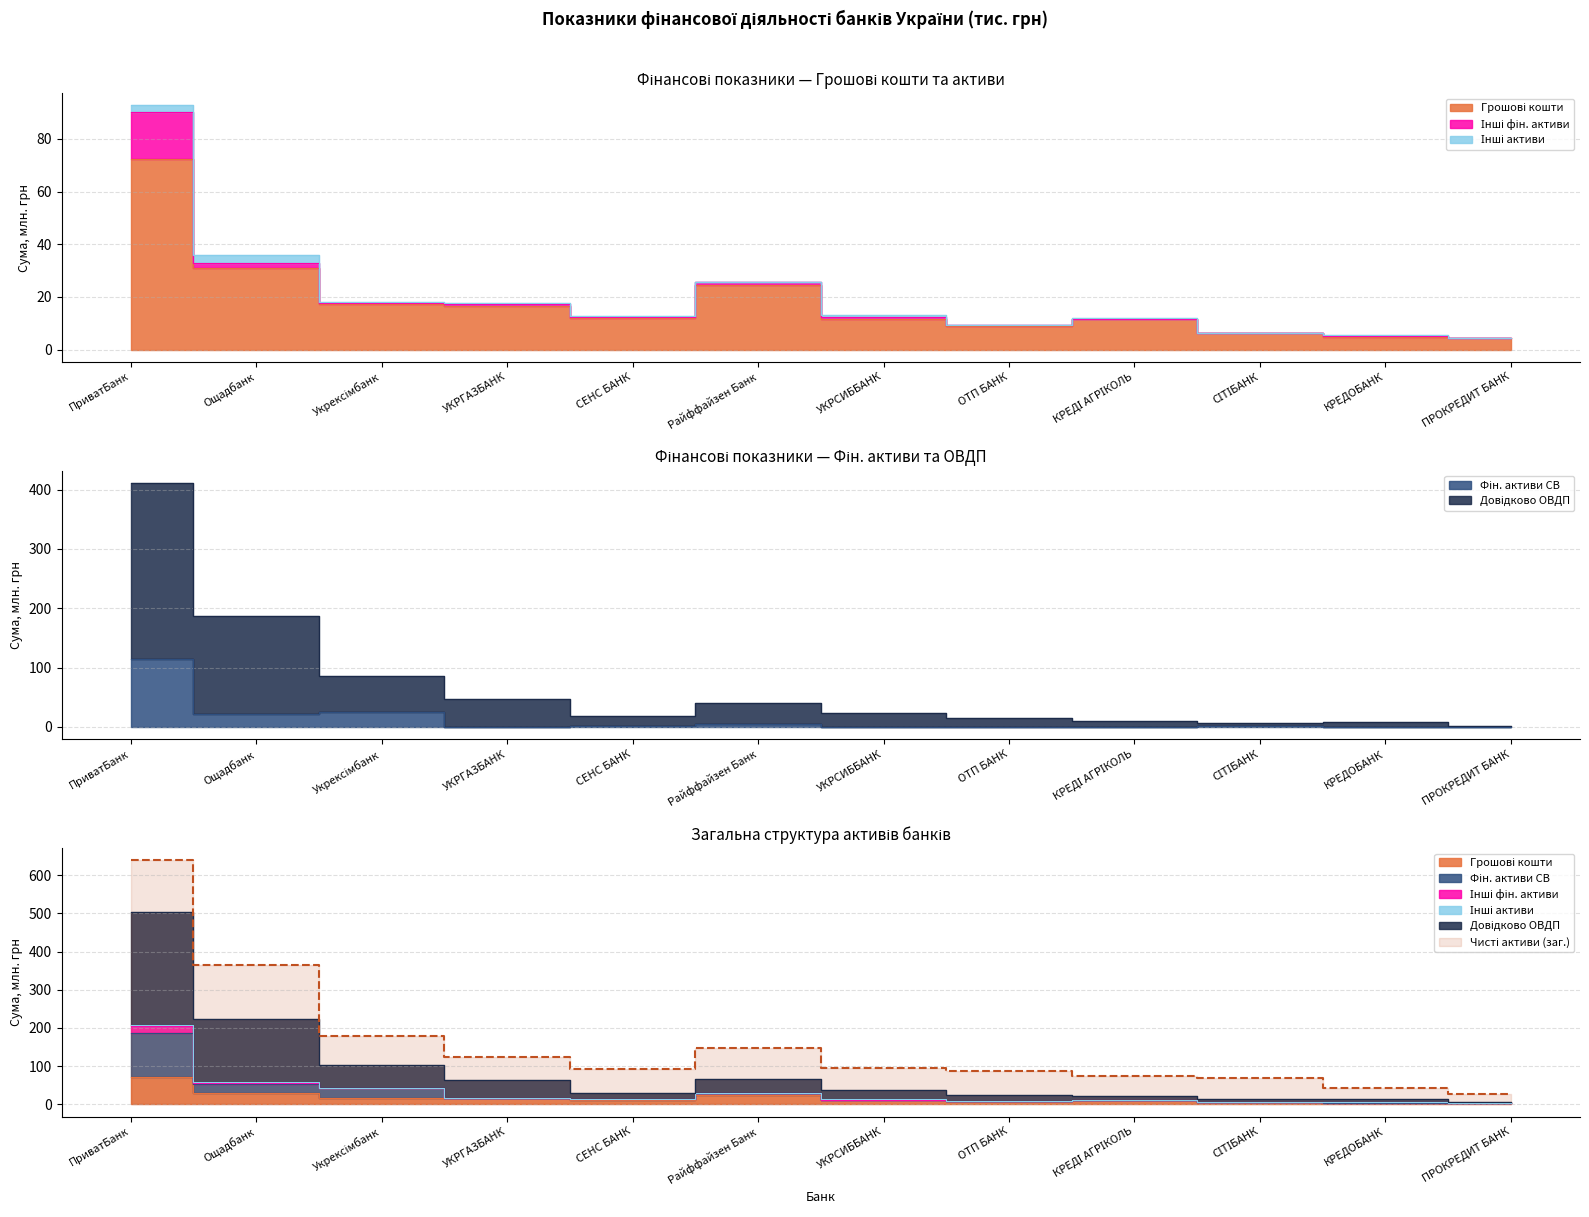

True or false: Довідково ОВДП and Грошові кошти cross at least once.

False